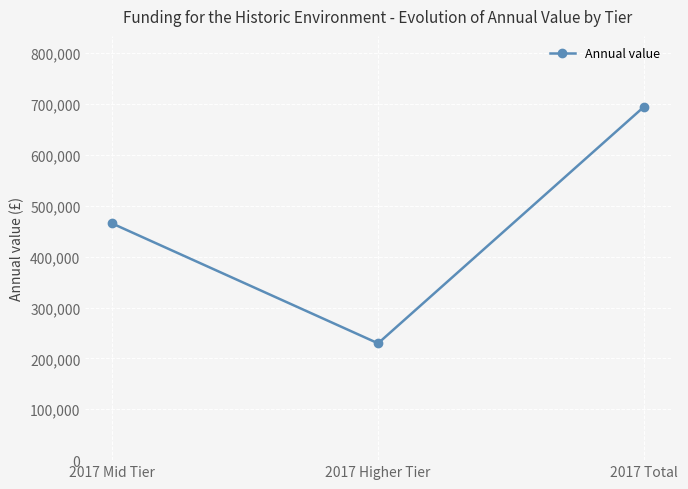

What is the difference between the values at 2017 Mid Tier and 2017 Total?

229615.7